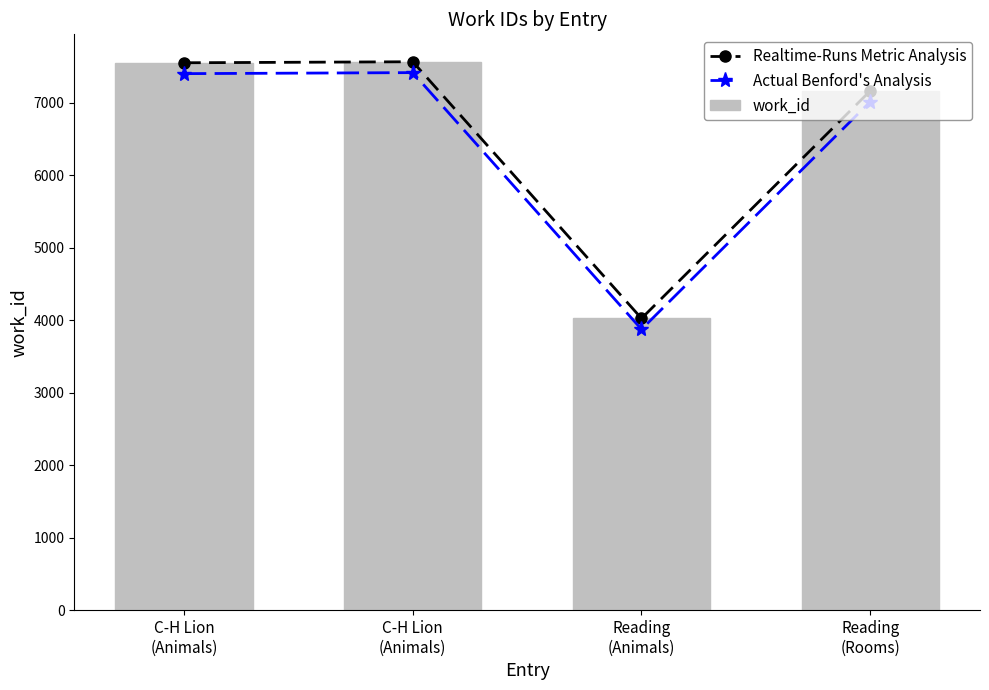

What are all the series names shown in the legend?

Realtime-Runs Metric Analysis, Actual Benford's Analysis, work_id